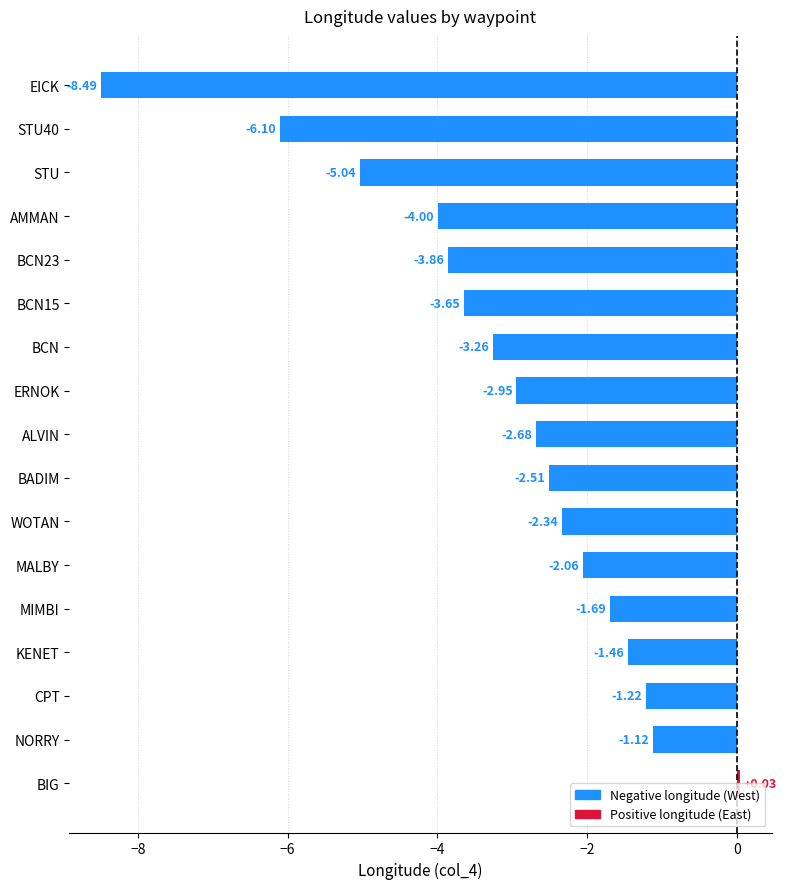

List the labels in order of value, largest first.

BIG, NORRY, CPT, KENET, MIMBI, MALBY, WOTAN, BADIM, ALVIN, ERNOK, BCN, BCN15, BCN23, AMMAN, STU, STU40, EICK